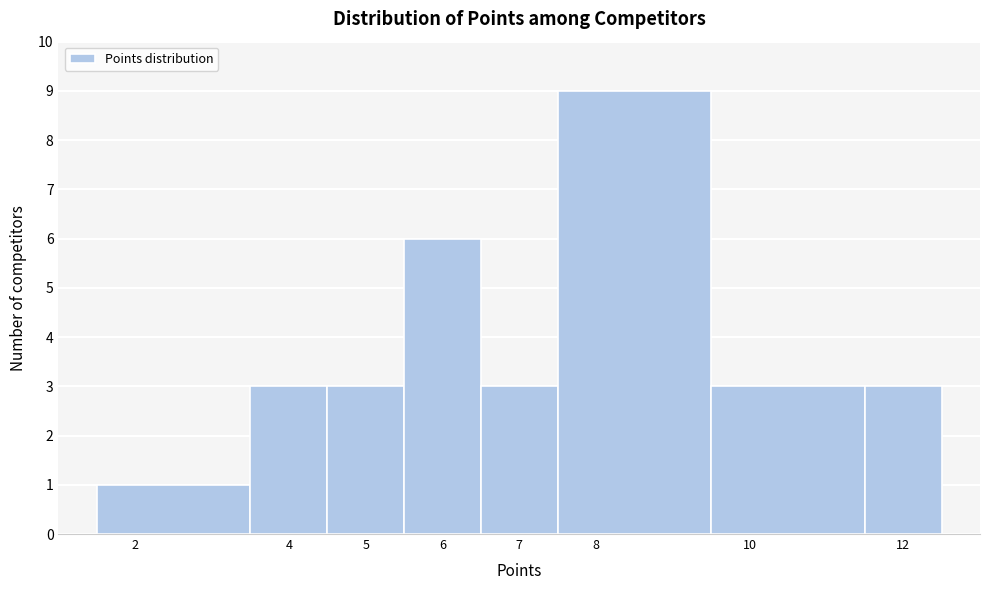

Reading left to right, list every bar in this chart as the range it spans on the x-axis followed by its height. The values are not printed on the chart, so give them approximately, as read against the axis.

1.5 to 3.5: 1
3.5 to 4.5: 3
4.5 to 5.5: 3
5.5 to 6.5: 6
6.5 to 7.5: 3
7.5 to 9.5: 9
9.5 to 11.5: 3
11.5 to 12.5: 3